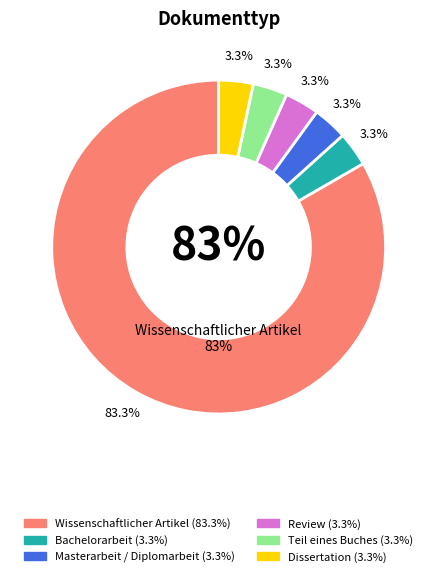

Approximately how many times larger is the value at Dissertation compared to Review?

1.0